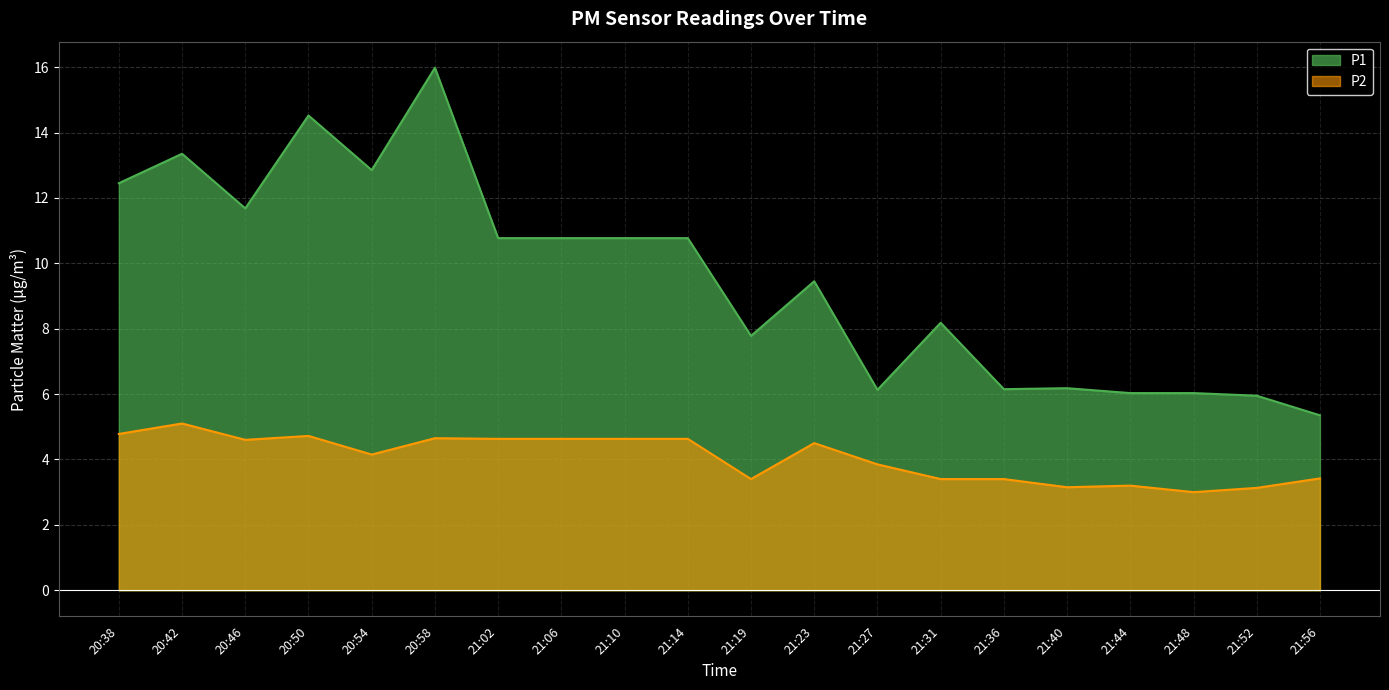

Which category has the highest value across all series?

20:58